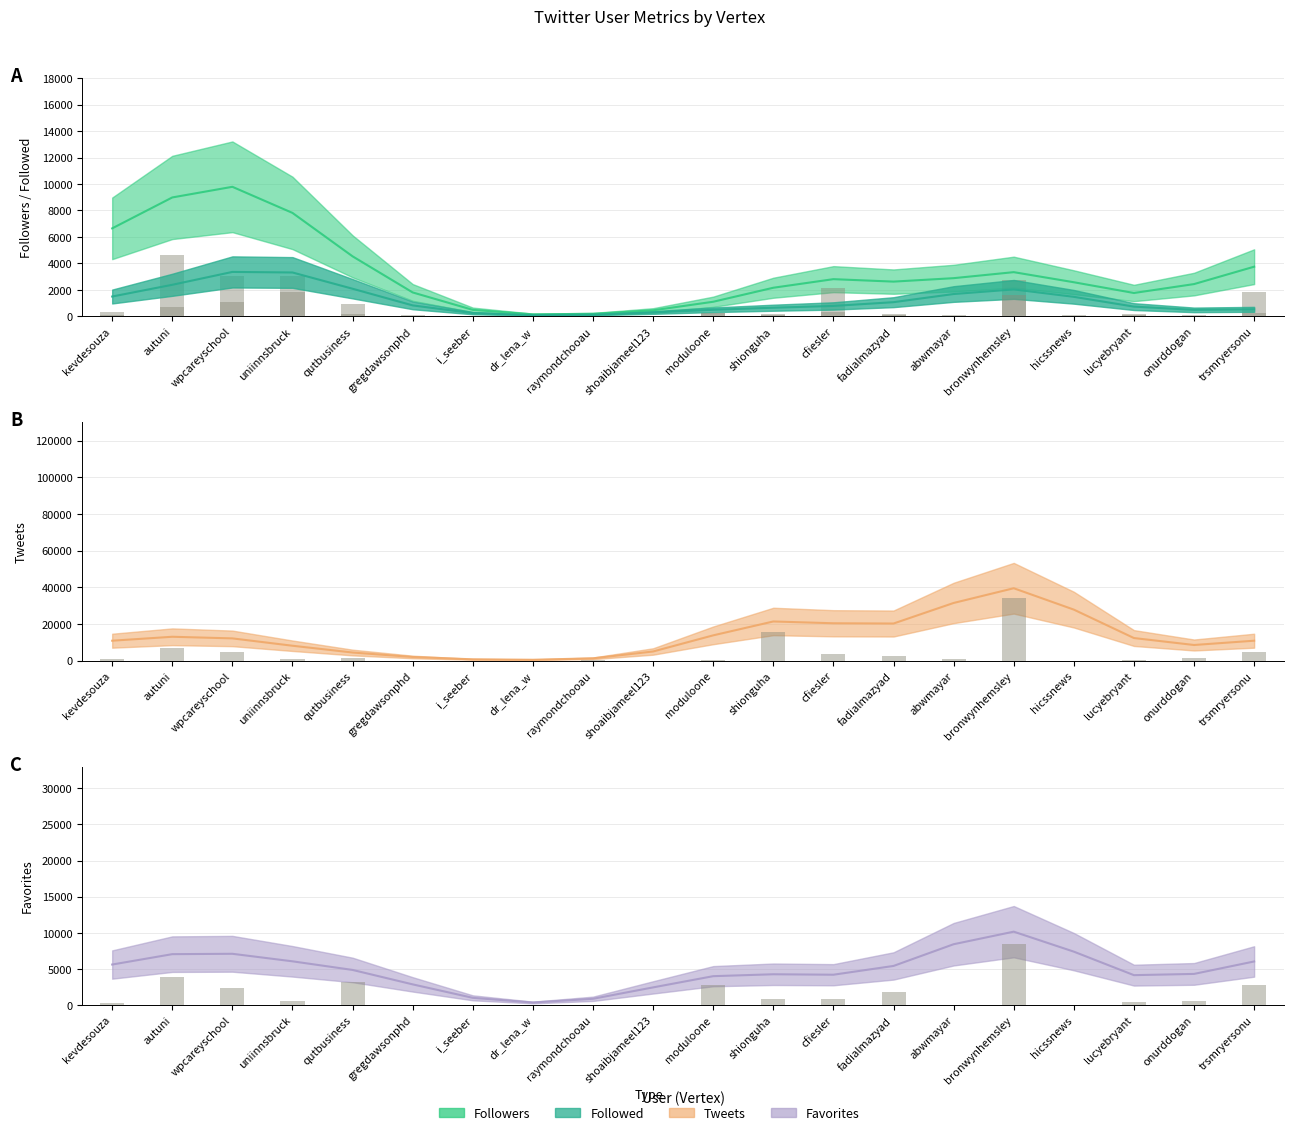

Does the chart contain any negative values?

No